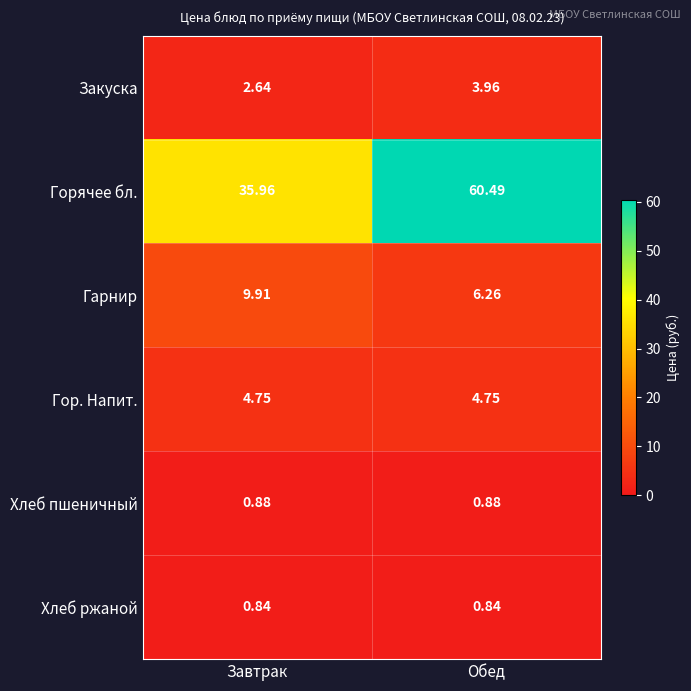

At which label does Гарнир reach its peak?

Завтрак